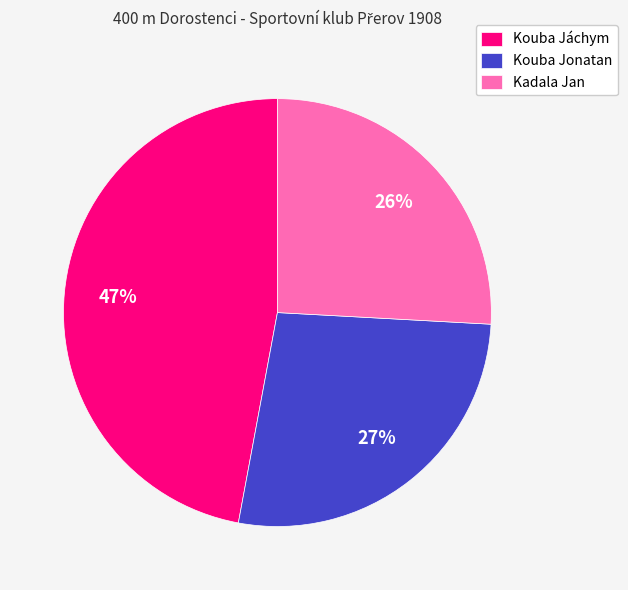

Does Kouba Jonatan account for over 50% of the chart?

No